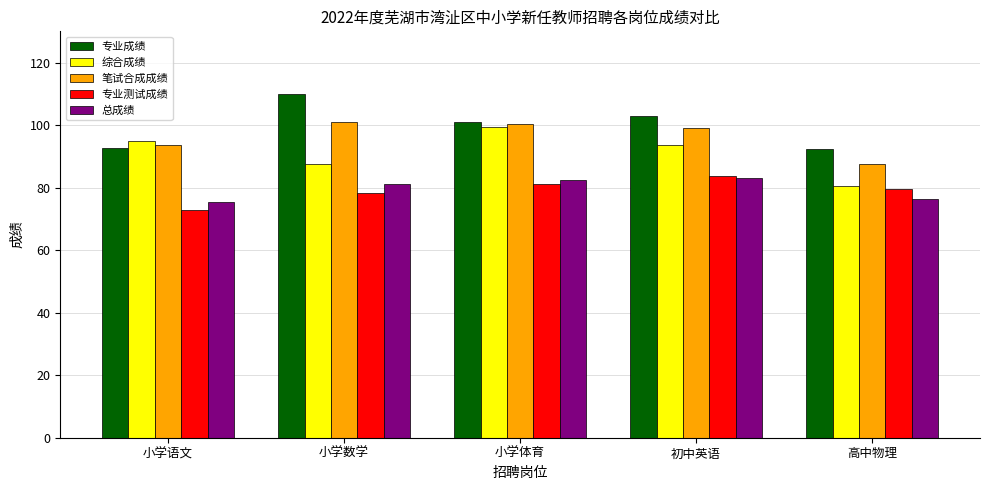

At how many categories does at least one series exceed 107?

1